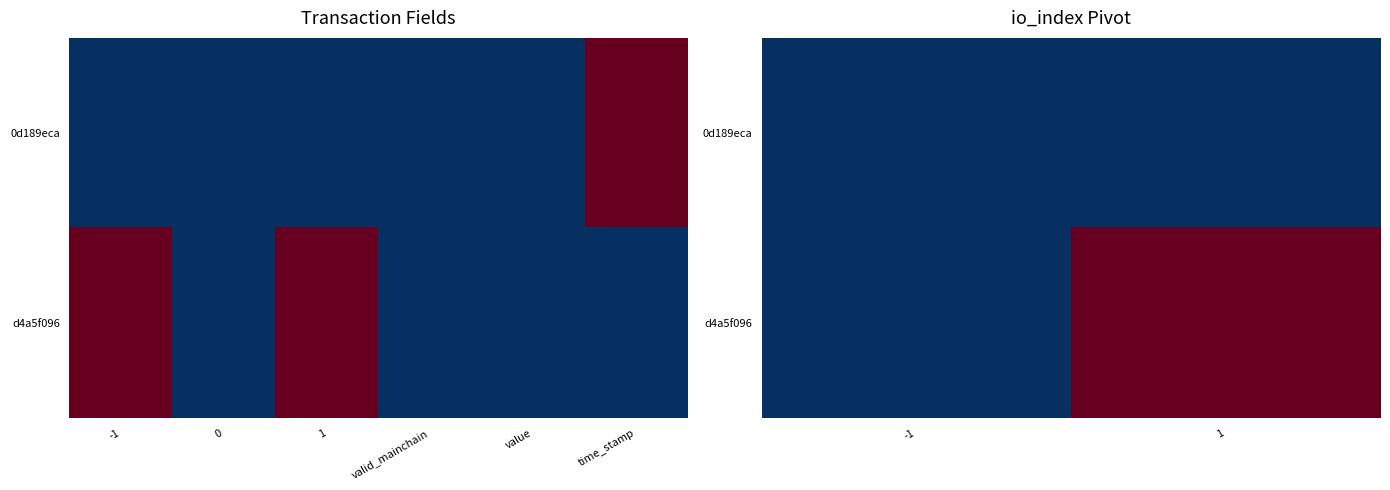

At which category does the chart reach its minimum across all series?

-1